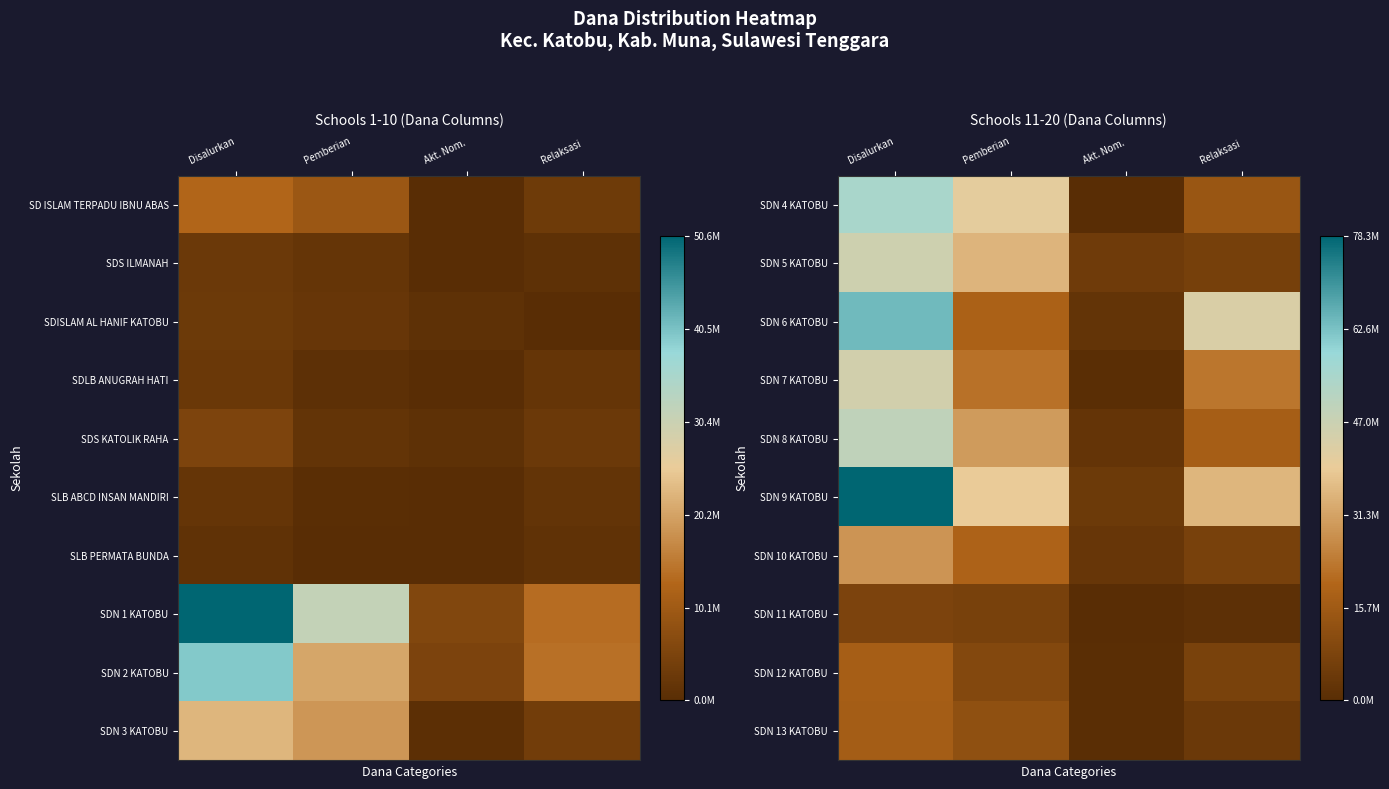

The value of SDN 11 KATOBU at Pemberian is 0.0. True or false?

False